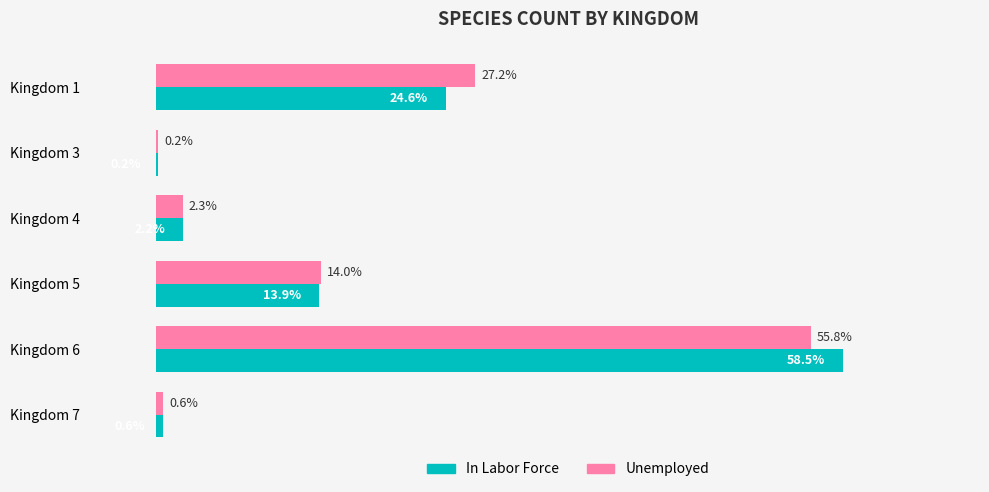

Where is Unemployed nearest to the value 27?

Kingdom 1